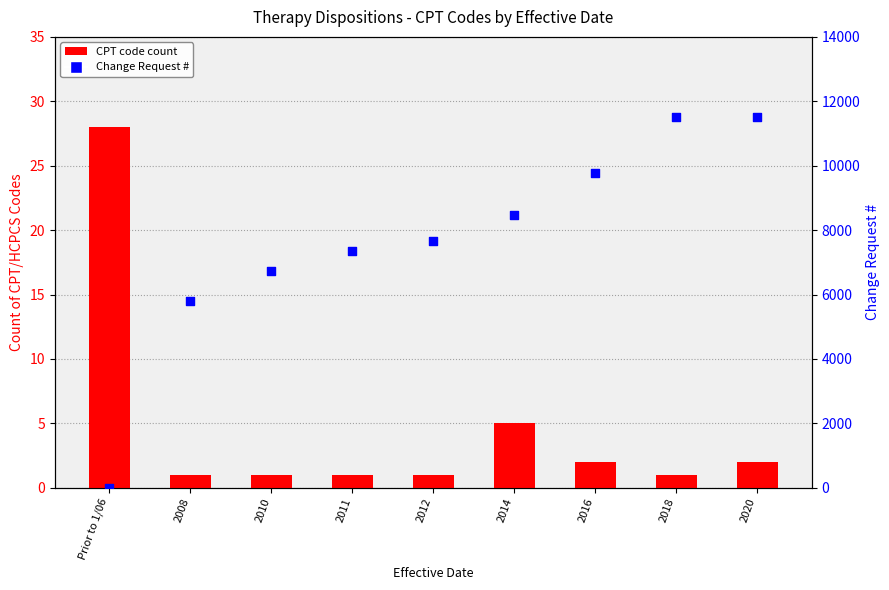

Which series has the largest total across all categories?

Change Request #